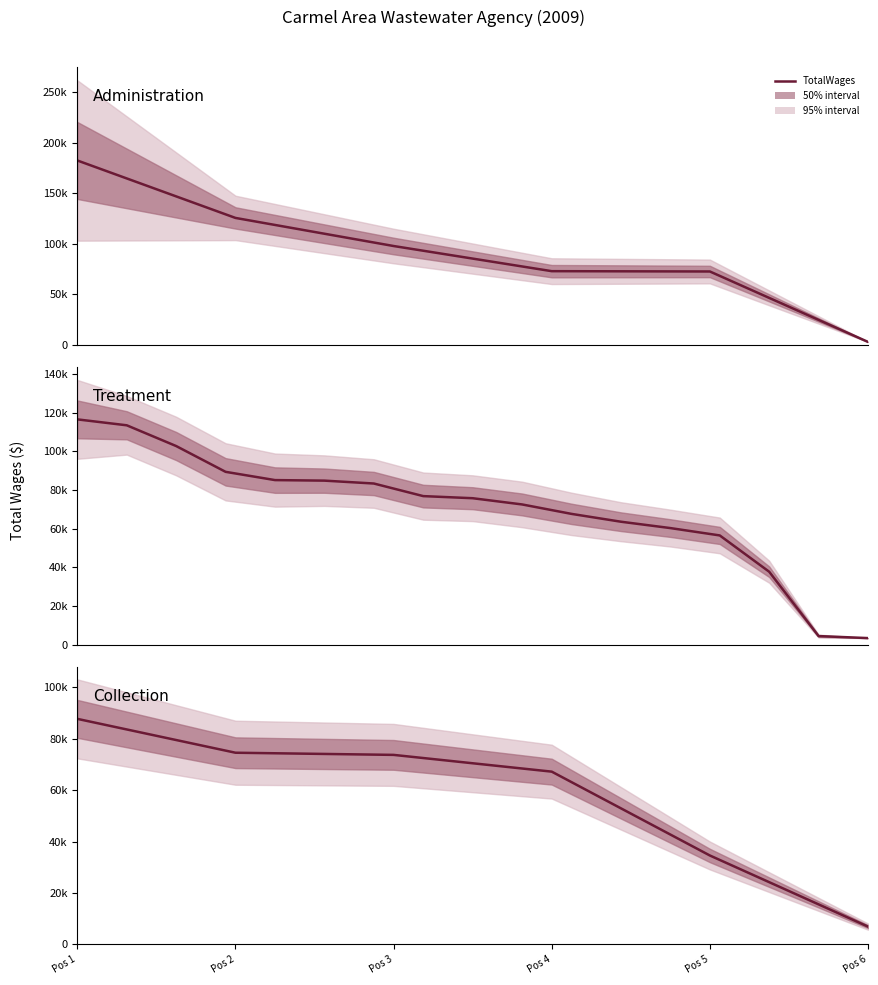

Is it true that the value at Pos 2 is 127598?

False